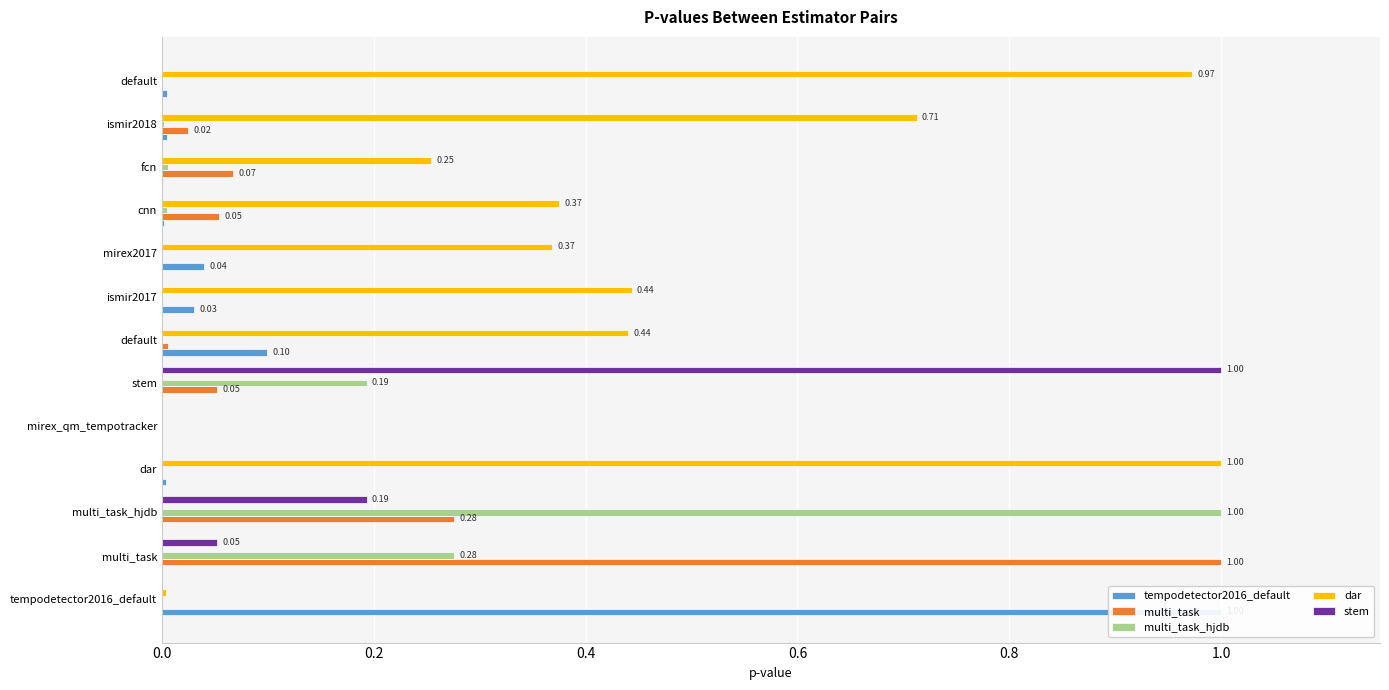

How many bars are there in total?

65